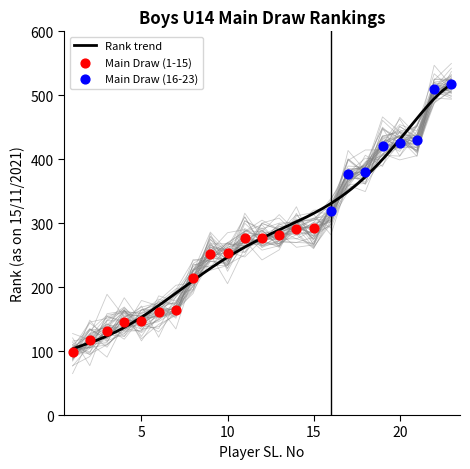

Approximately how many times larger is the value at 1 compared to 9?

0.4